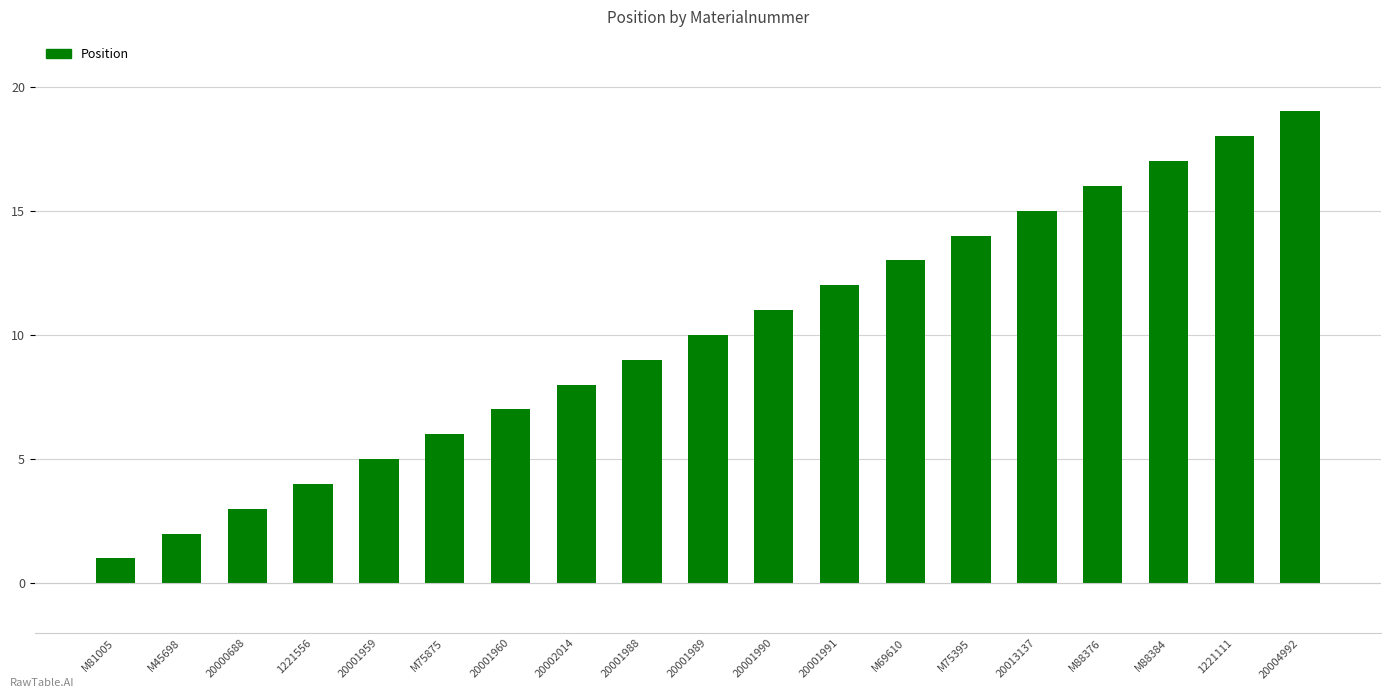

What is the difference between the maximum and minimum values?

18